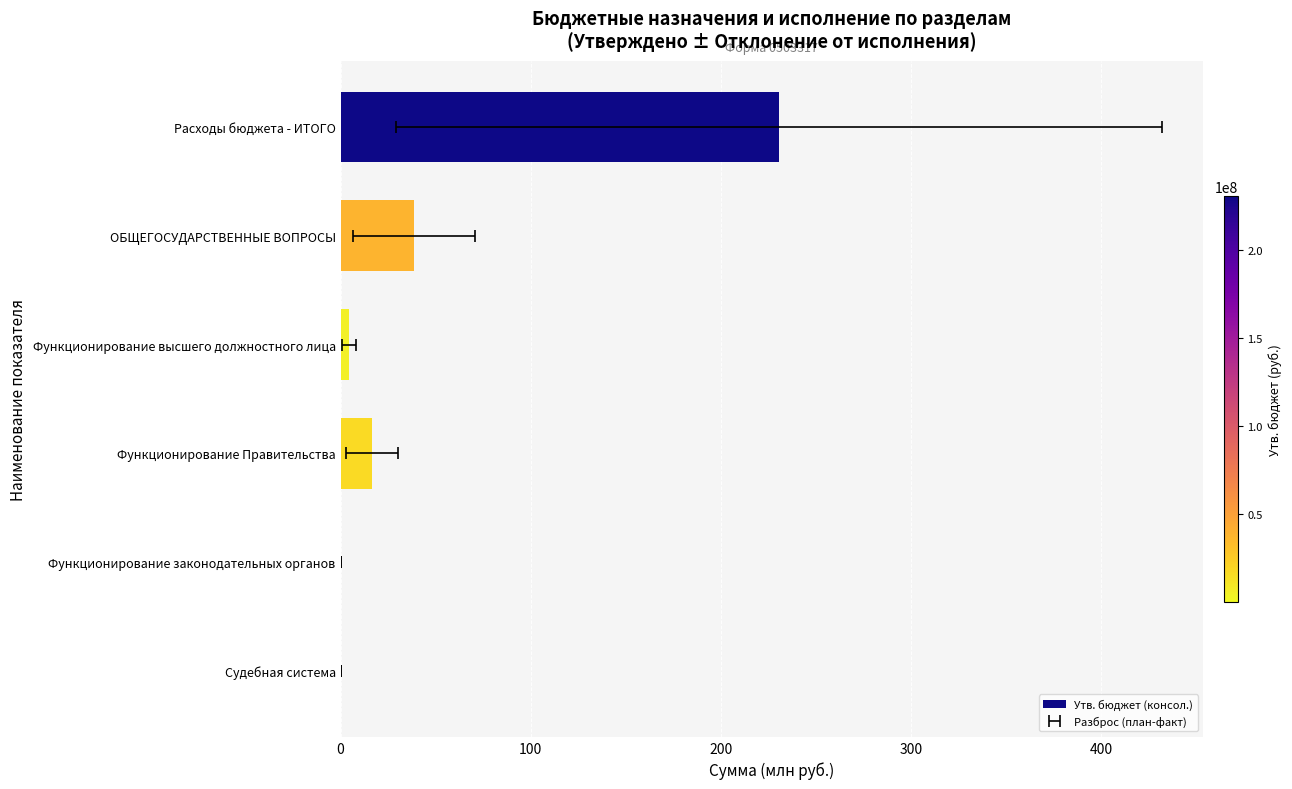

What is the sum of all values?

290.9